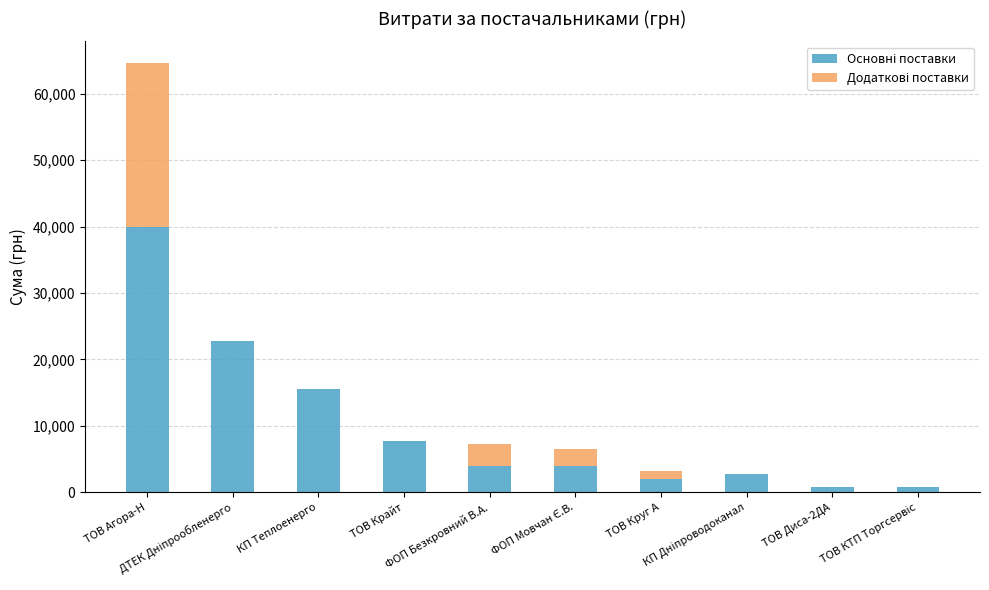

What position from the left is ТОВ КТП Торгсервіс?

10